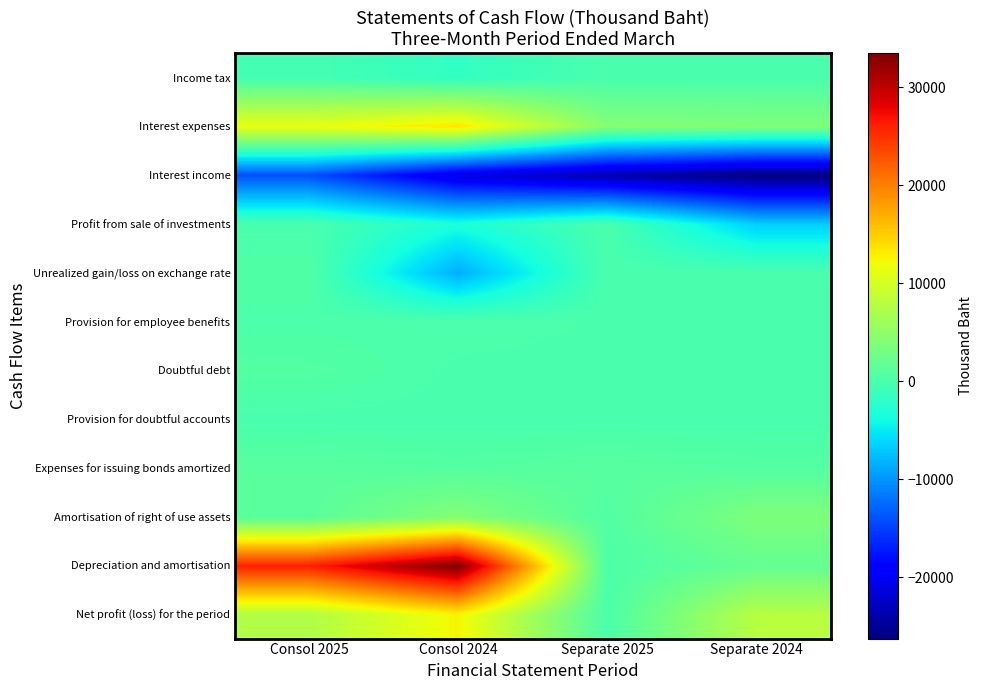

Count the number of categories in the chart.

4